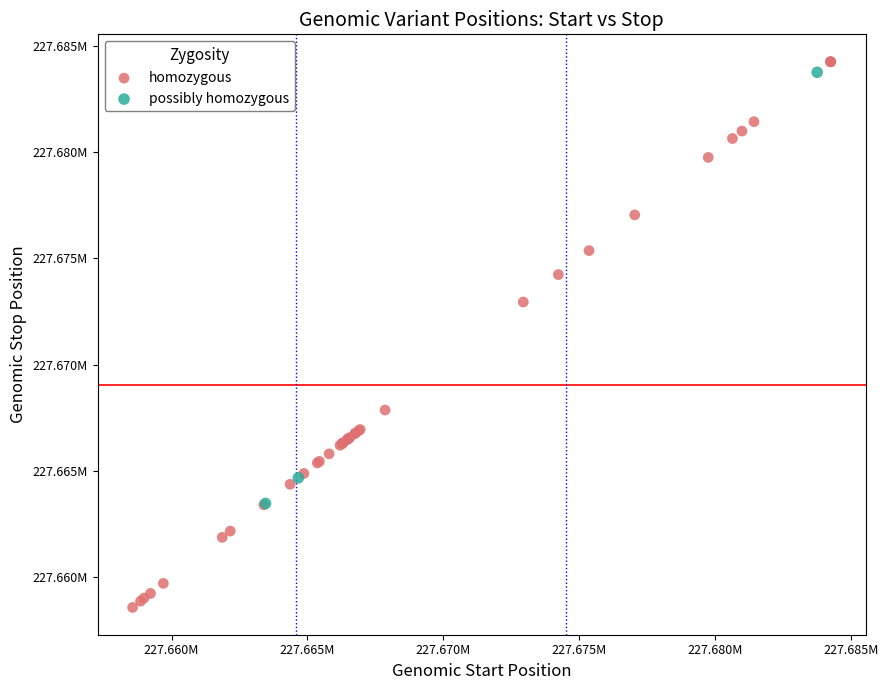

Which series contains the highest Y value?

homozygous